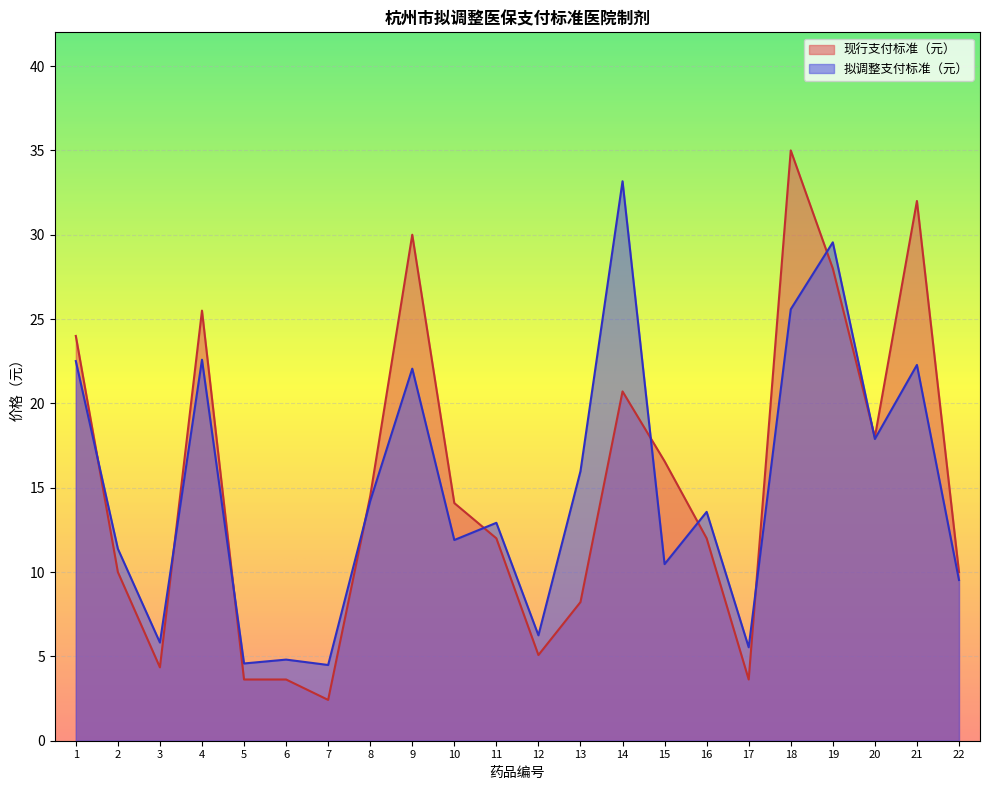

Which series ends up on top after the final intersection of 现行支付标准（元） and 拟调整支付标准（元）?

现行支付标准（元）